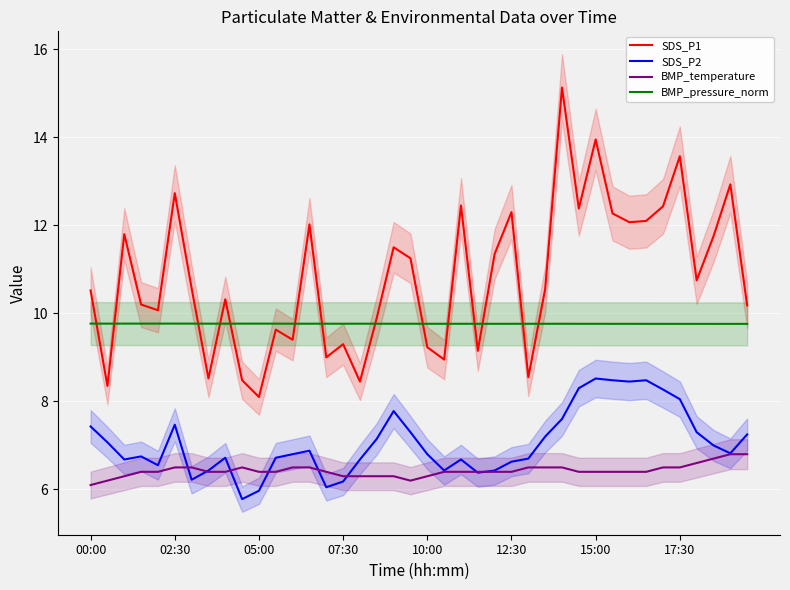

How many lines are shown in the chart?

4